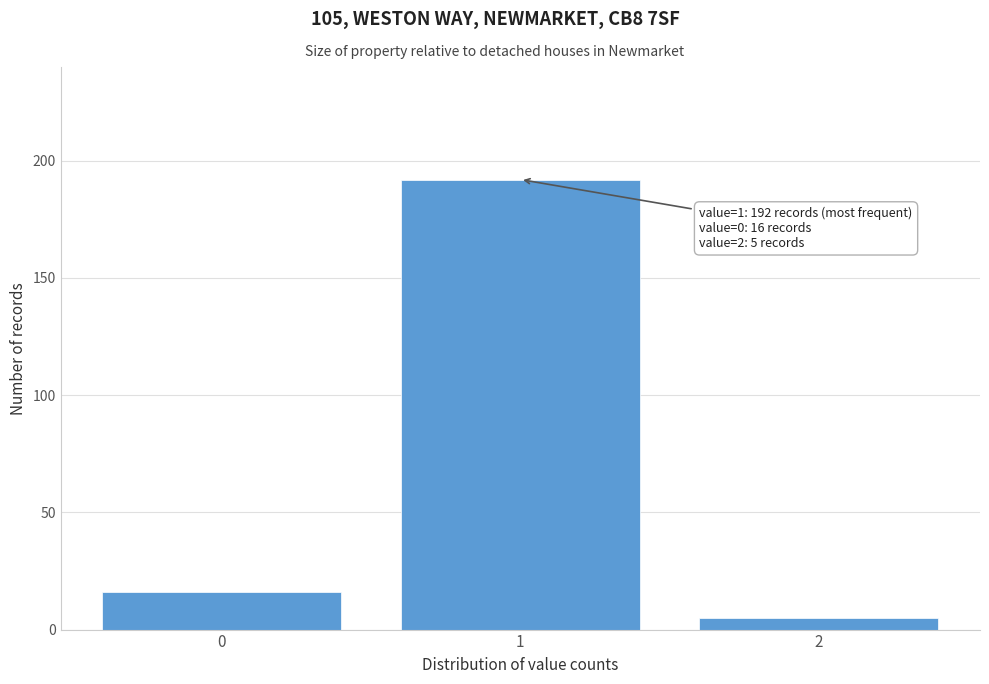

Reading left to right, extract all data points from this chart.

16	192	5